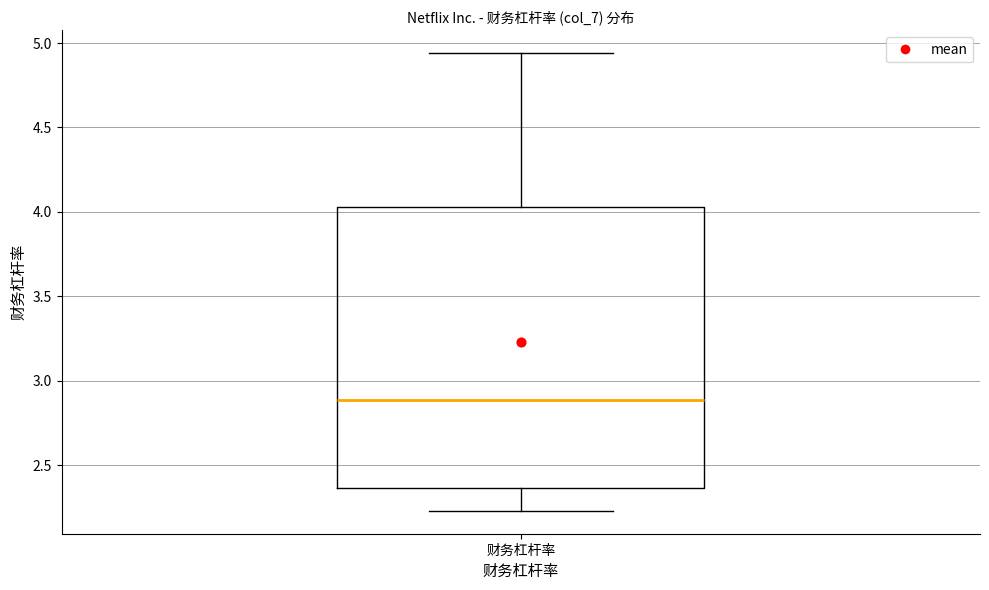

Where does the median line of the box for 财务杠杆率 sit on the y-axis? The values are not printed on the chart, so give them approximately, as read against the axis.

2.90